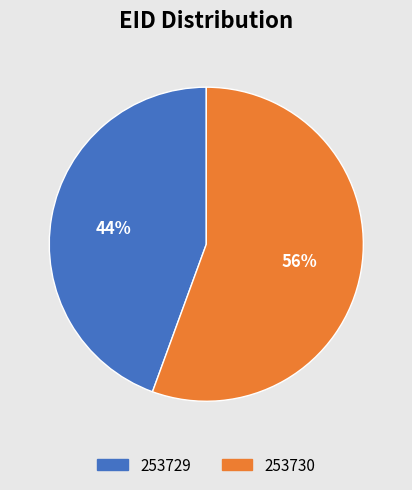

To the nearest percent, what is the average slice percentage?

50%